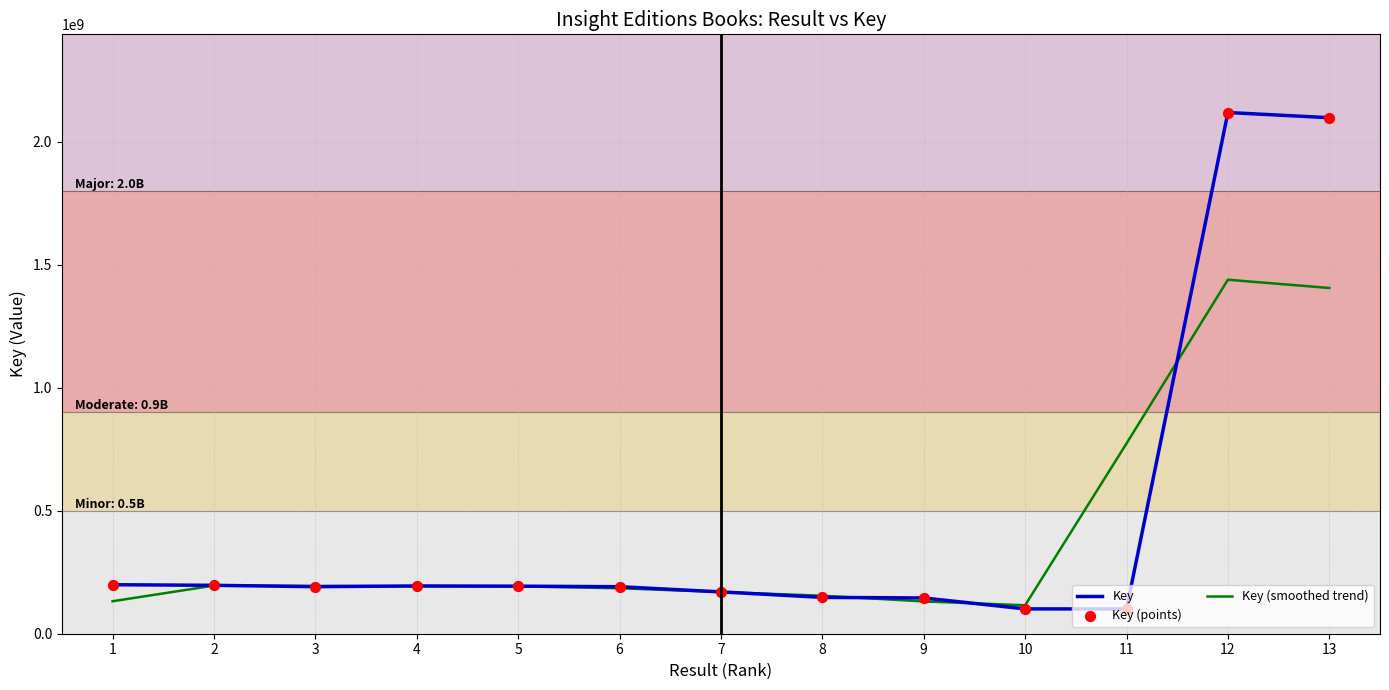

At how many categories does at least one series exceed 1364037891?

2